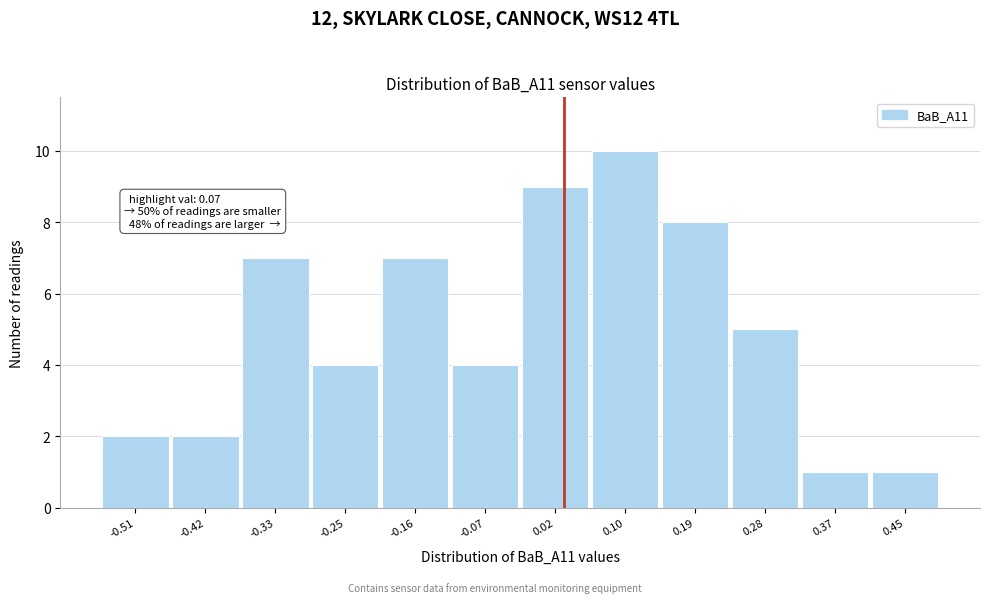

Reading left to right, list all the values displayed in this chart.

2	2	7	4	7	4	9	10	8	5	1	1